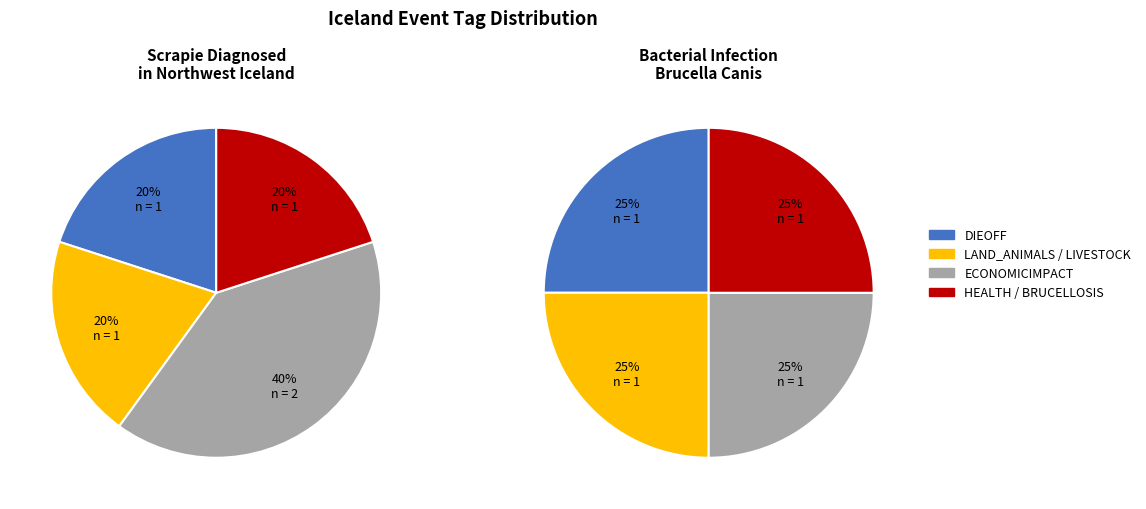

The Scrapie Diagnosed in Northwest Iceland slice represents 99% of the pie. True or false?

False